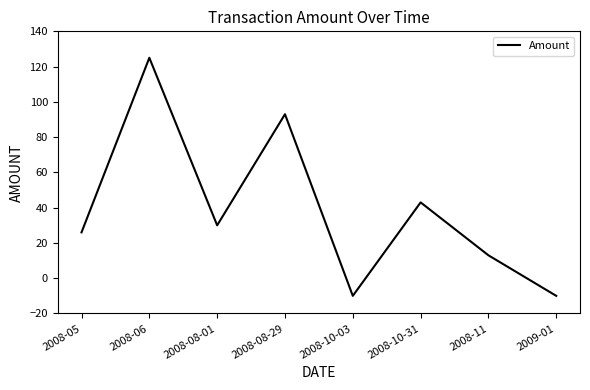

What is the difference between the second highest and minimum values?

103